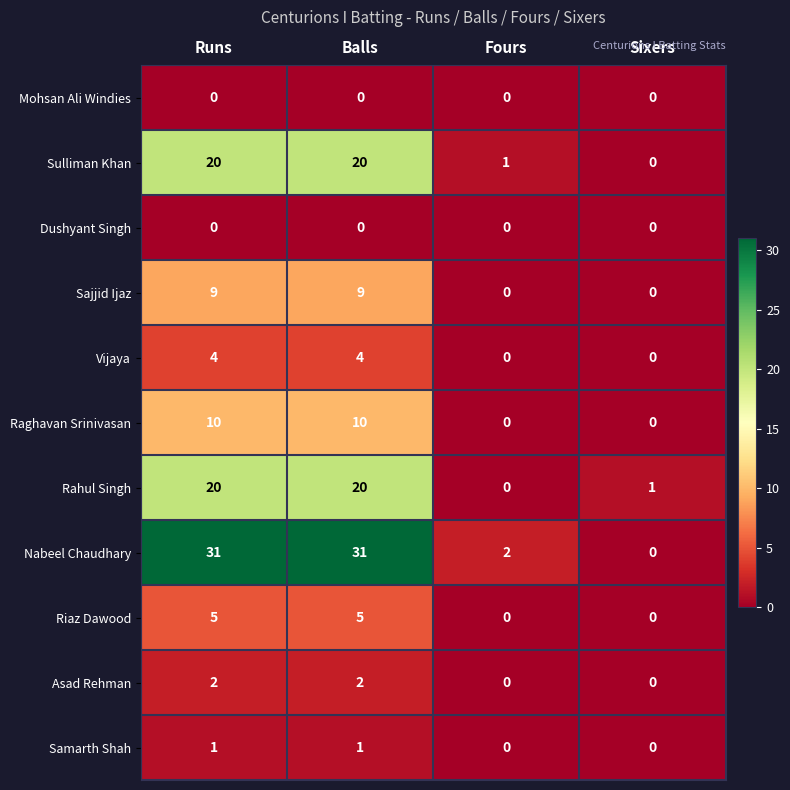

At which label does Rahul Singh reach its minimum?

Fours